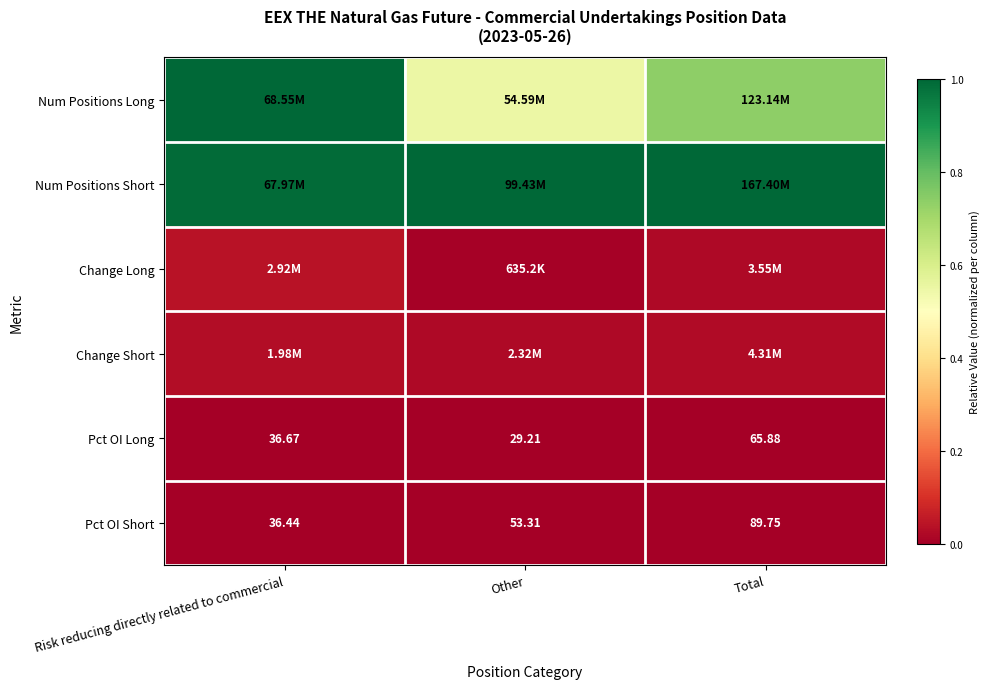

List the labels in order of Pct OI Long value, smallest first.

Other, Risk reducing directly related to commercial, Total